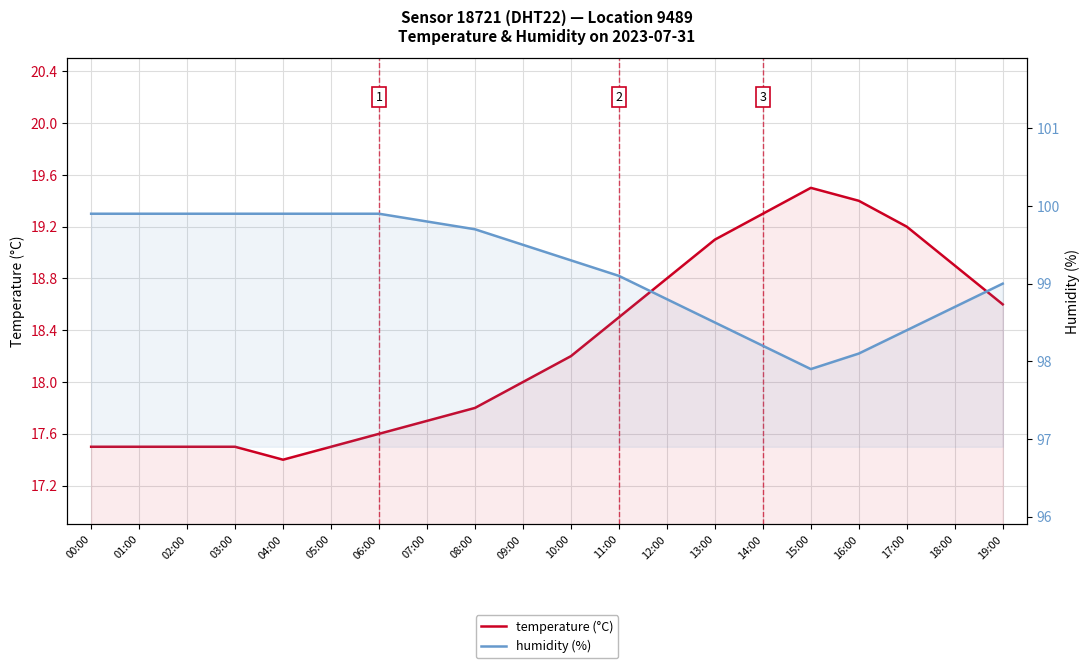

True or false: humidity (%) has more than 1 points higher than both neighbors.

False